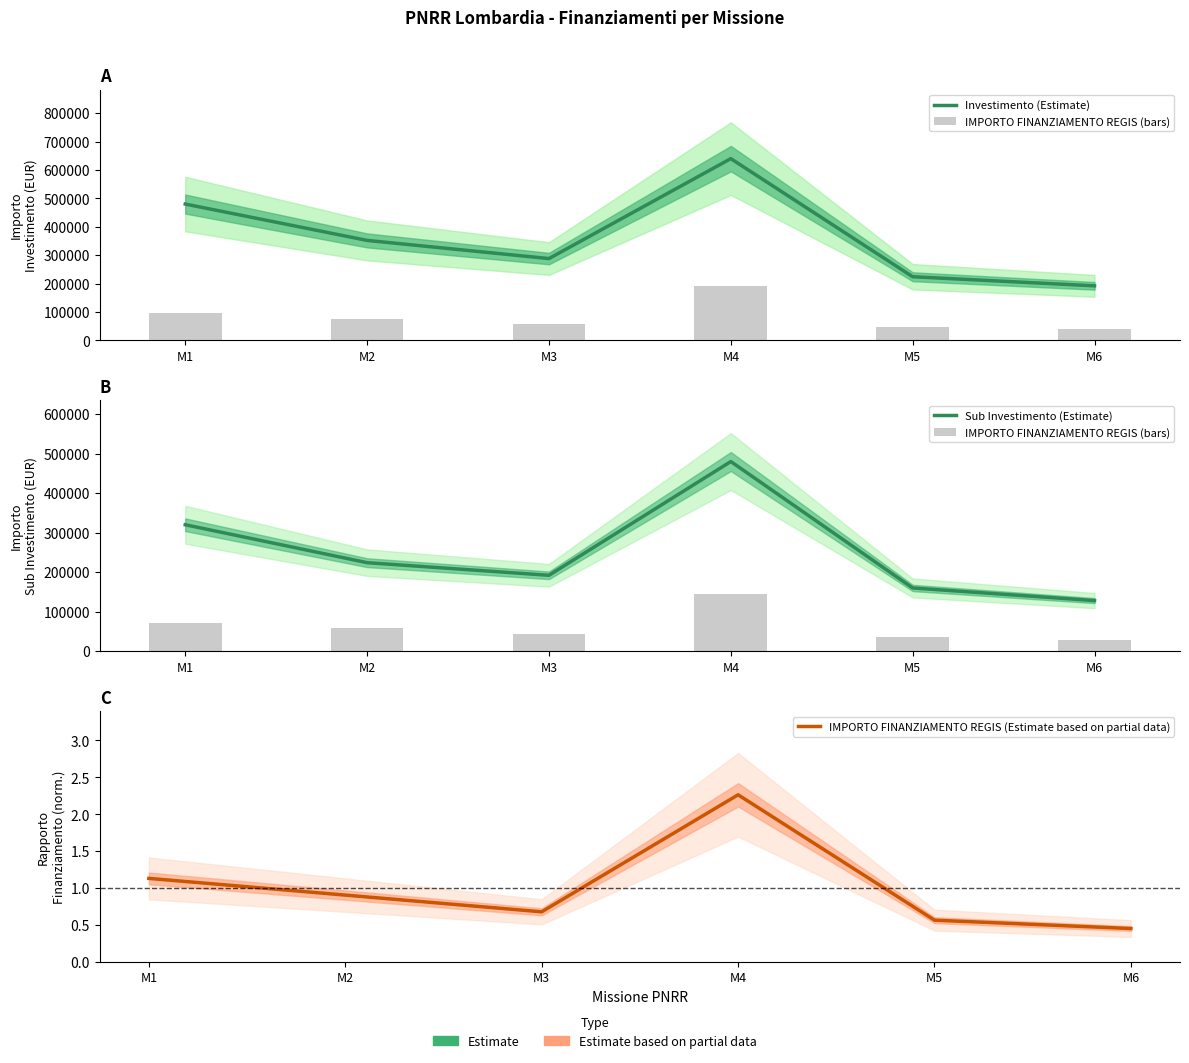

The Investimento (Estimate) series shows 224000.0 at M5. True or false?

True